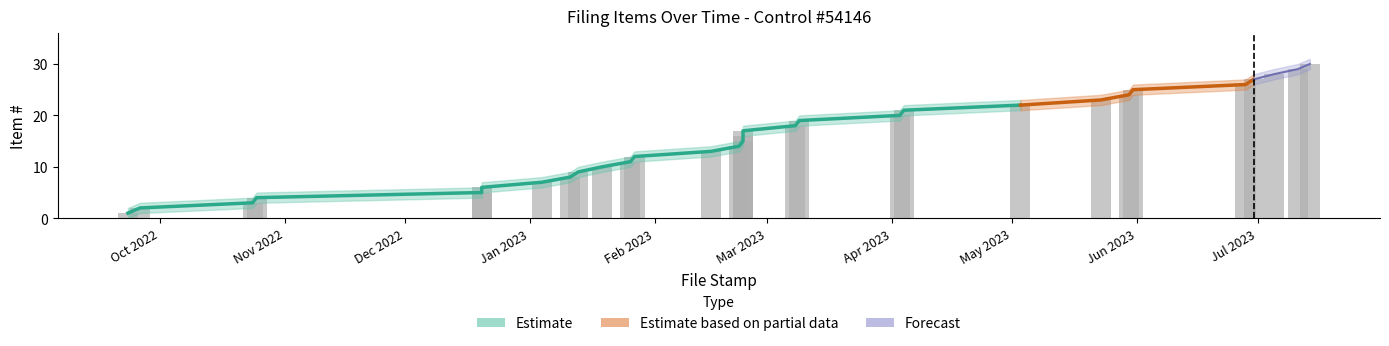

Which has a higher value, 2023-02-23 or 2023-07-05?

2023-07-05